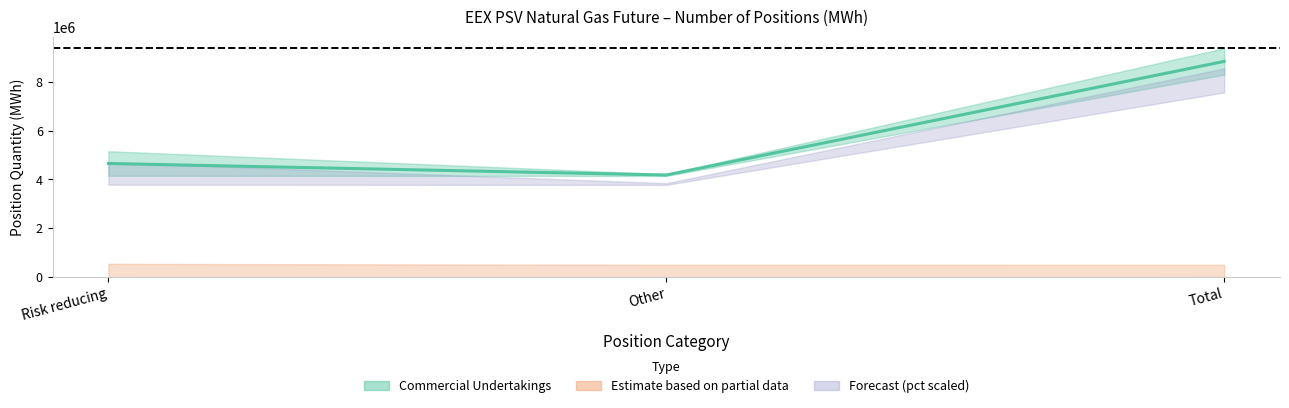

Which series has the largest total across all categories?

Commercial Undertakings Long